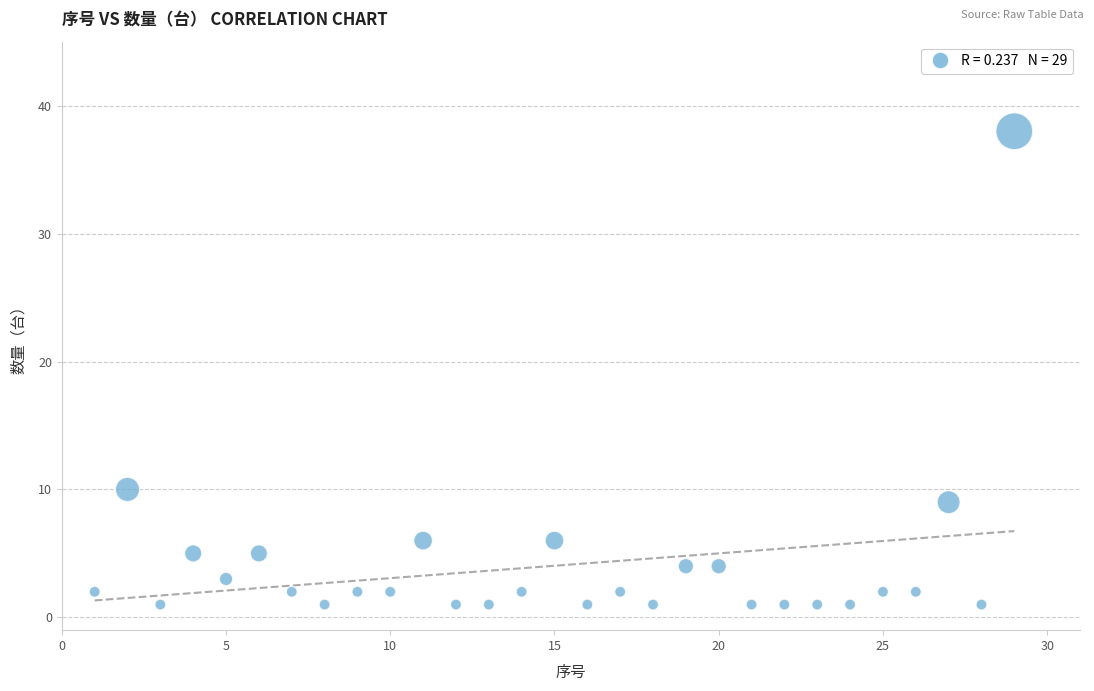

What is the range of X values (max minus min)?

28